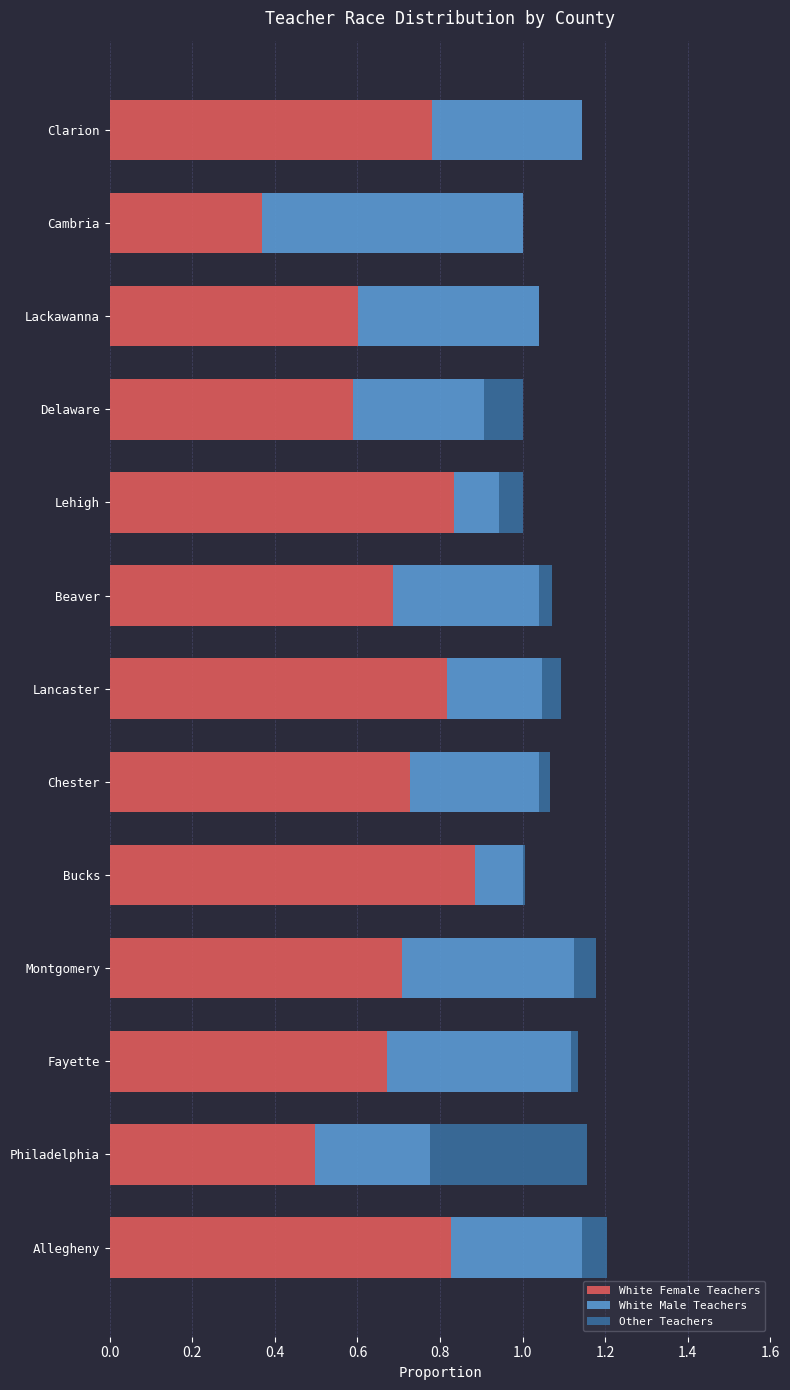

Which category has the highest value in the White Female Teachers series?

Bucks